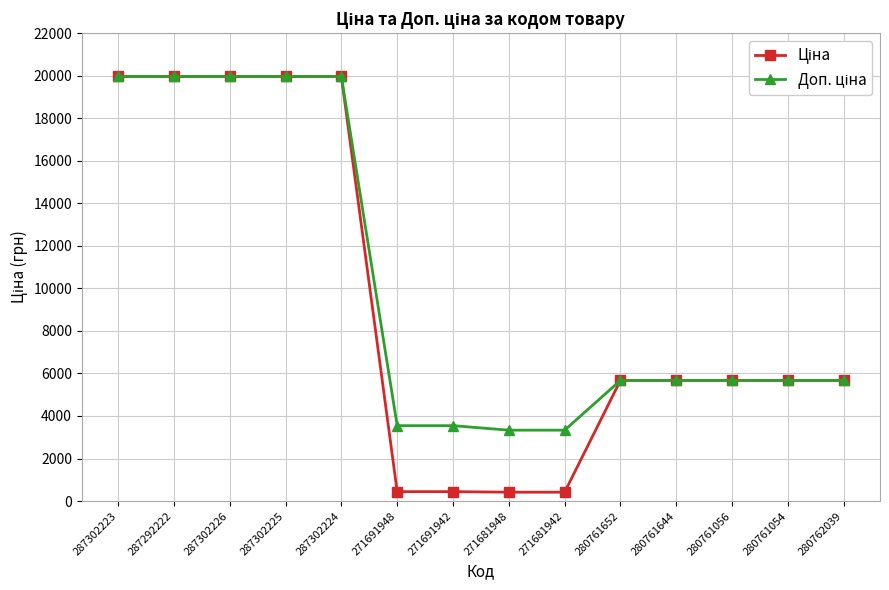

What is the total value across all series at 271691942?

3988.1